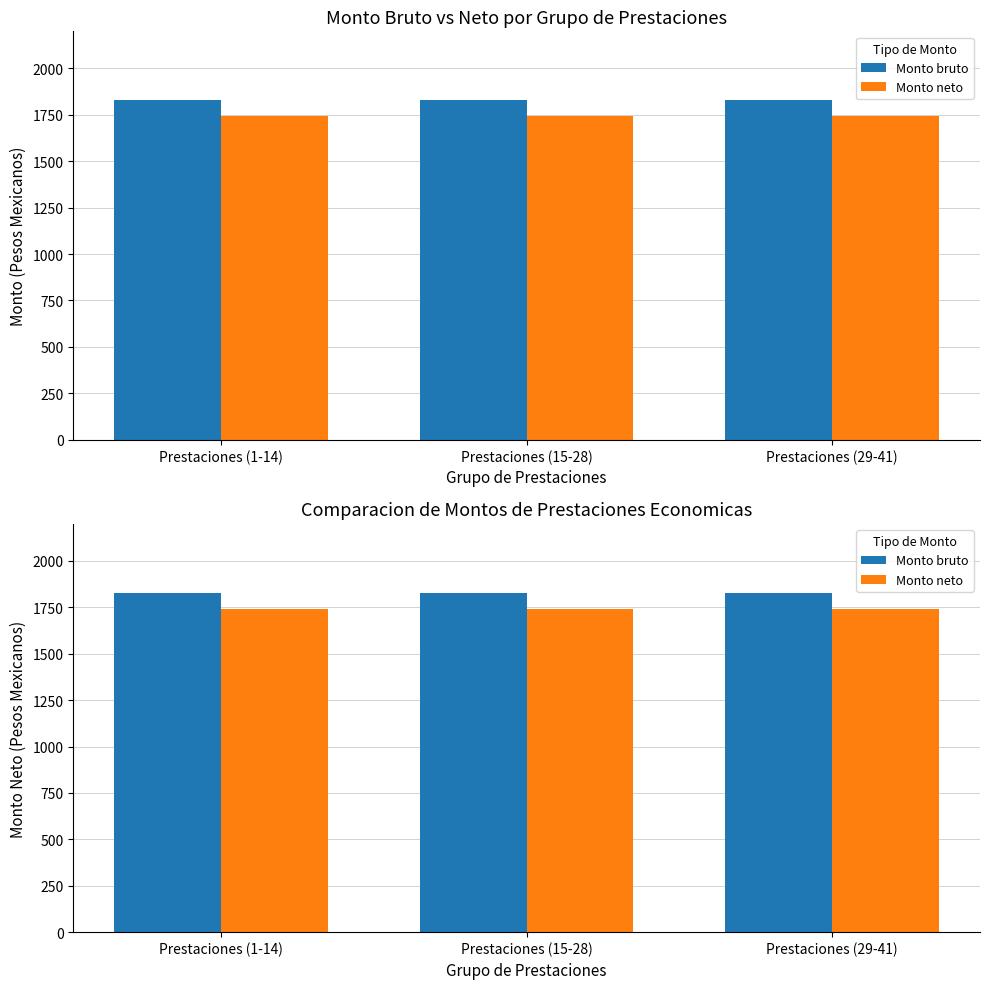

Reading right to left, extract all data points from this chart.

Monto bruto: 1829.9	1829.9	1829.9
Monto neto: 1741.3	1741.3	1741.3